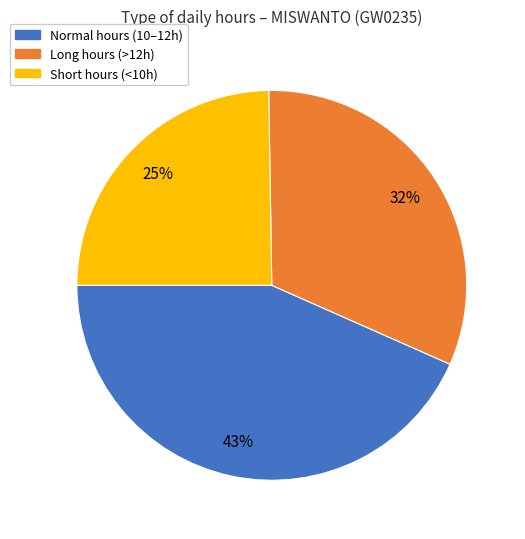

To the nearest percent, what is the average slice percentage?

33%